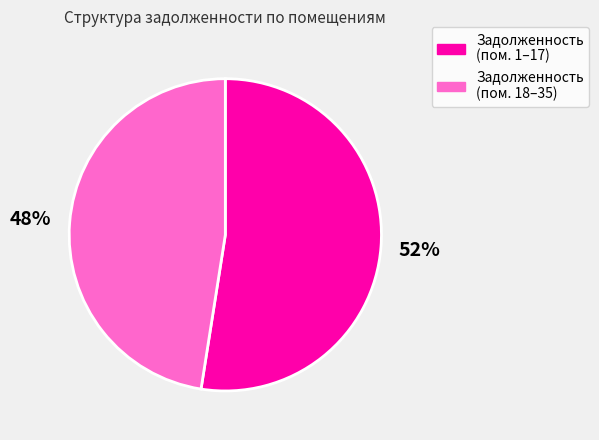

Is there a majority slice in this chart?

Yes